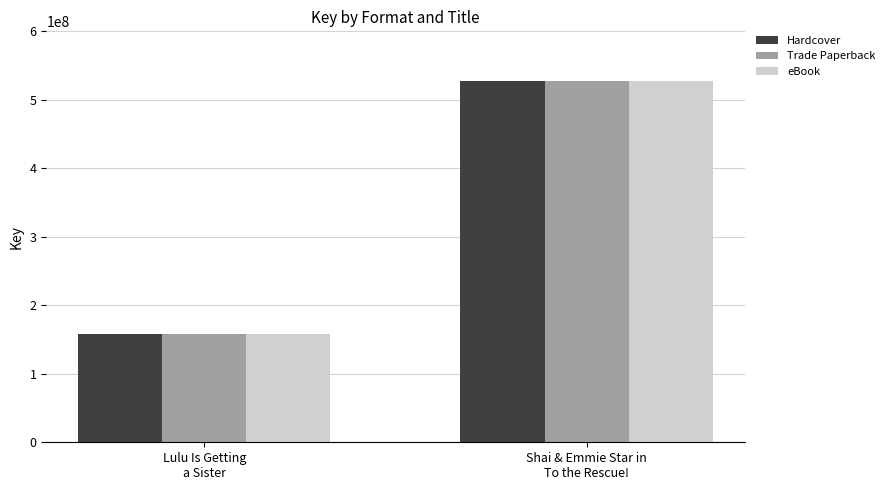

How many bars are there in each group?

3